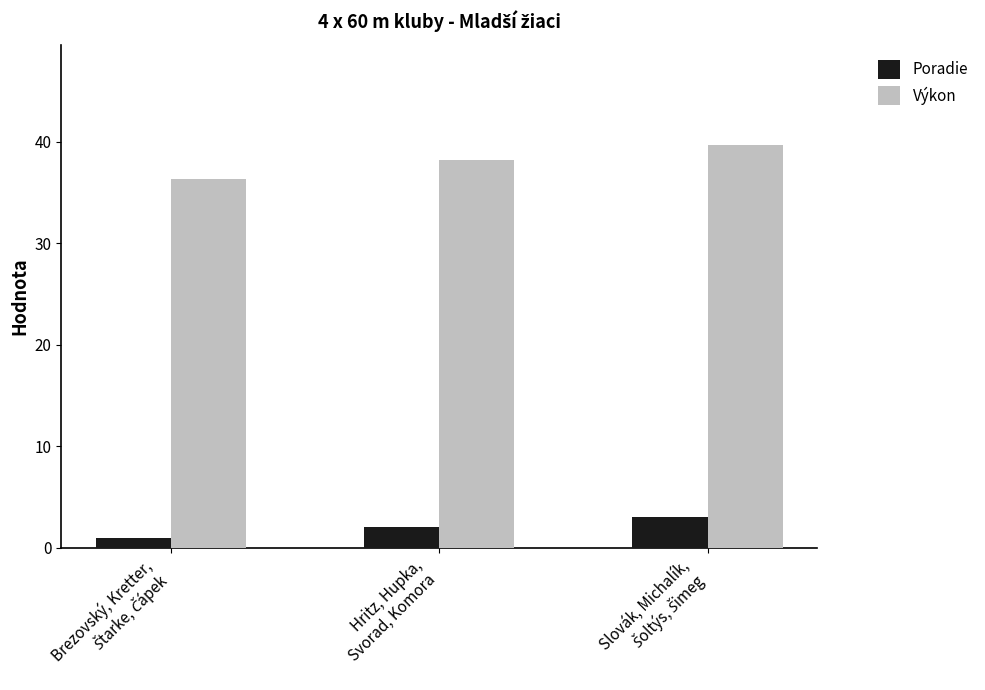

At how many categories does at least one series exceed 4?

3